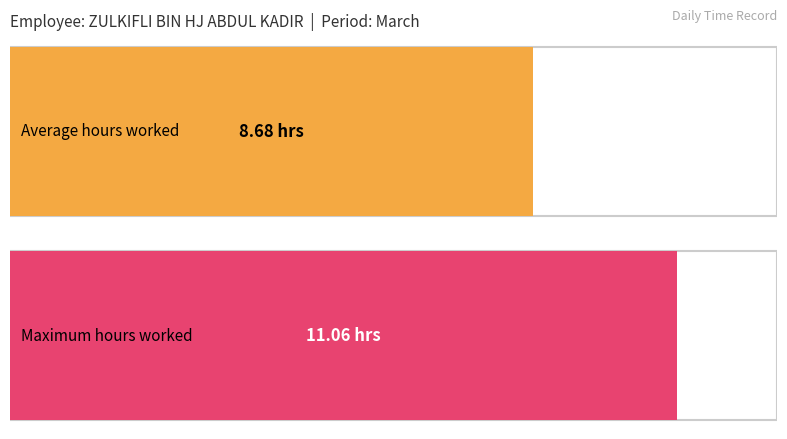

What is the average value?

8.7